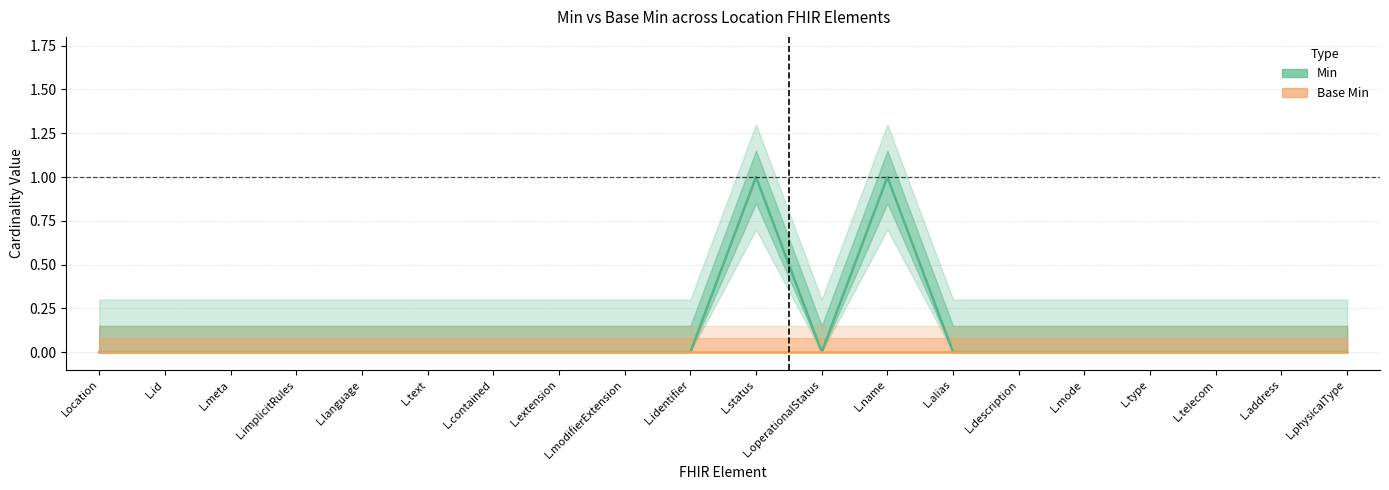

Count the Min values in the range 0 to 1.

20